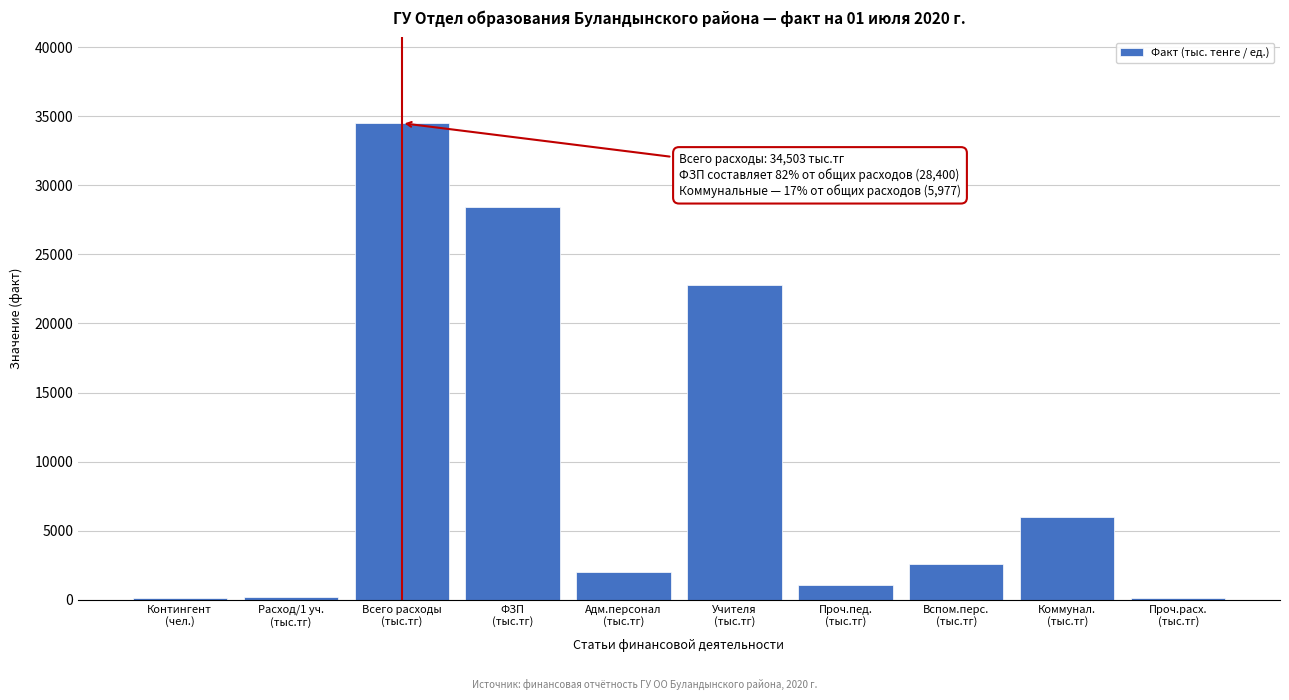

What is the average value?

9778.0